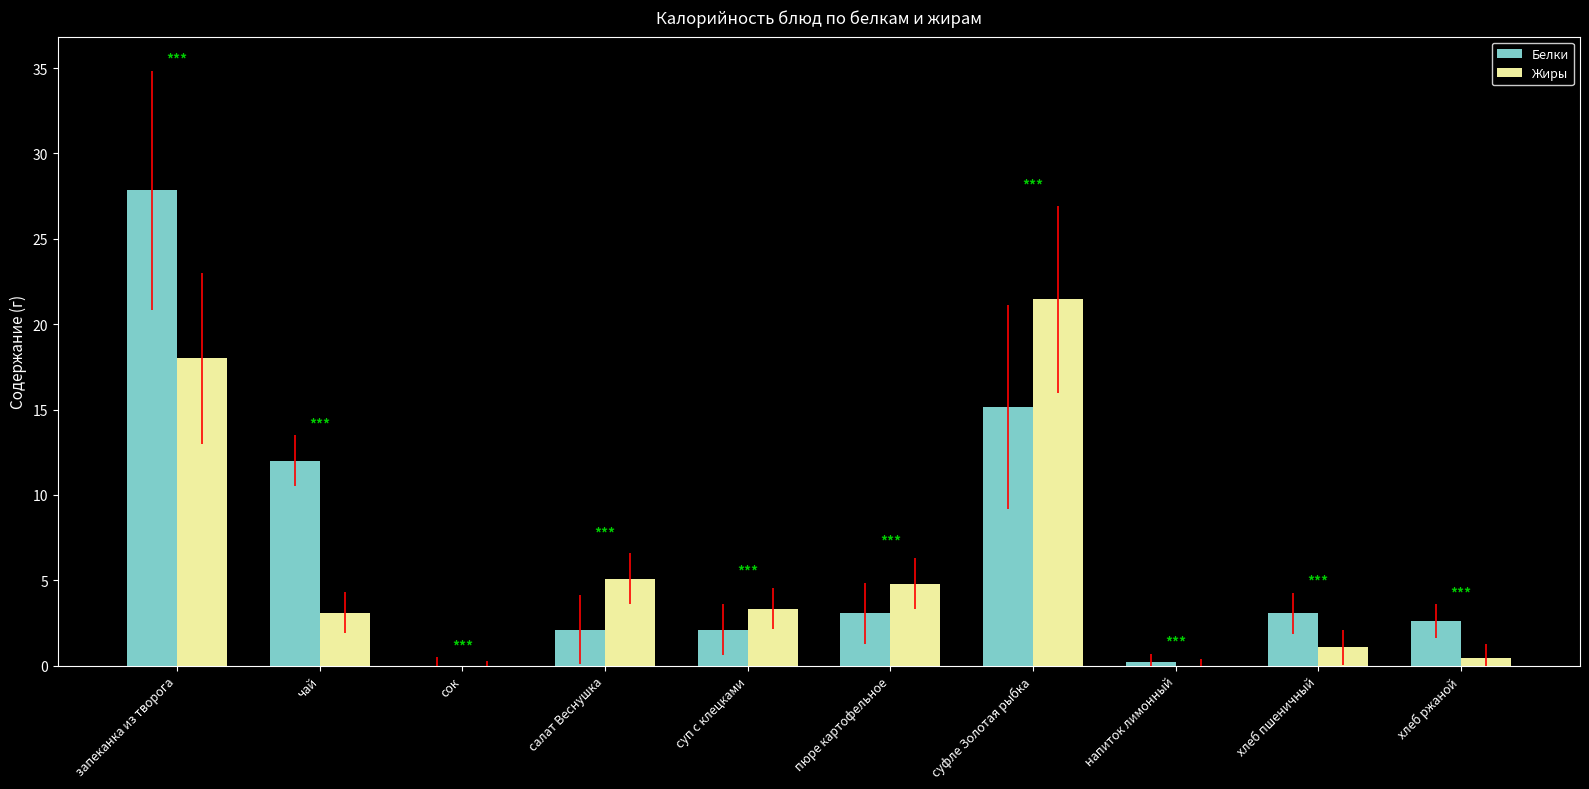

Where does the Жиры series first go above 3?

запеканка из творога